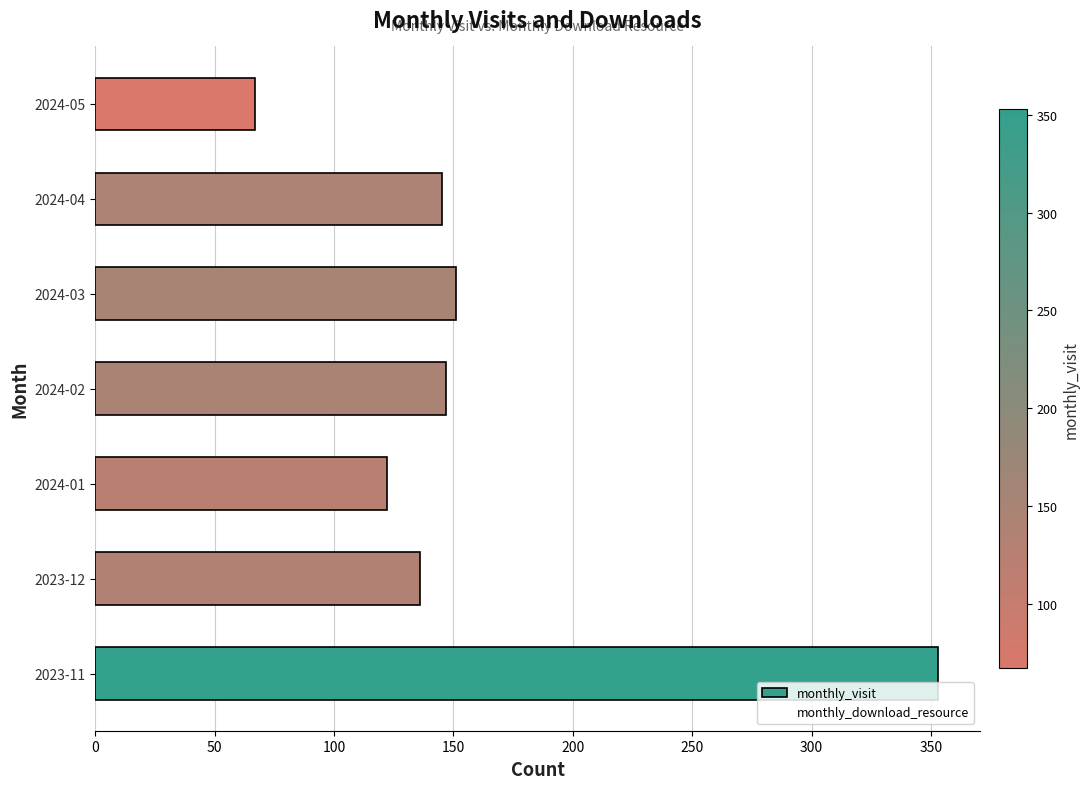

Reading bottom to top, extract all data points from this chart.

2023-11=353	2023-12=136	2024-01=122	2024-02=147	2024-03=151	2024-04=145	2024-05=67